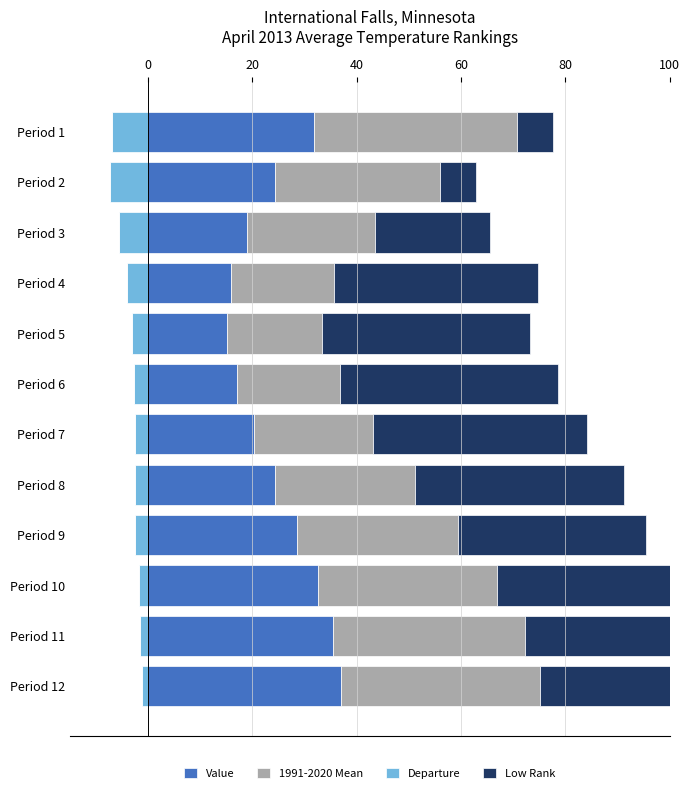

At which category is the sum across all series the highest?

11